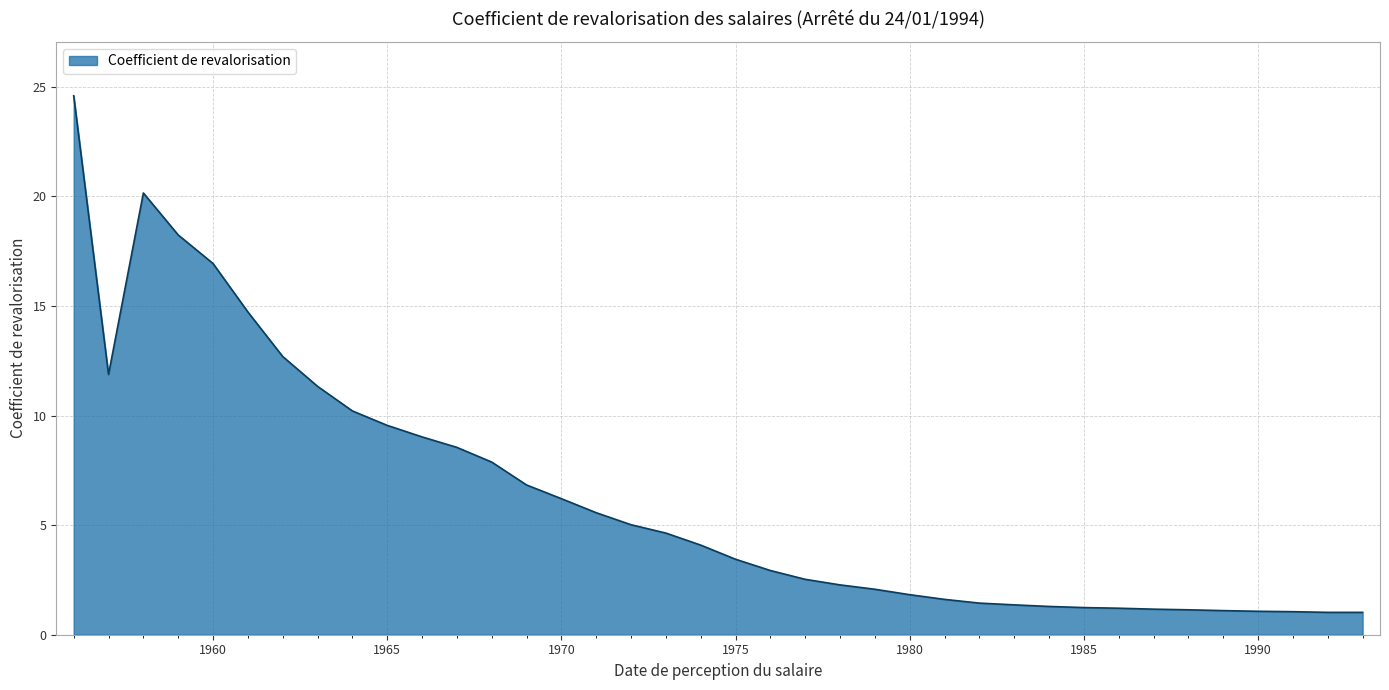

What is the smallest value displayed?

1.0